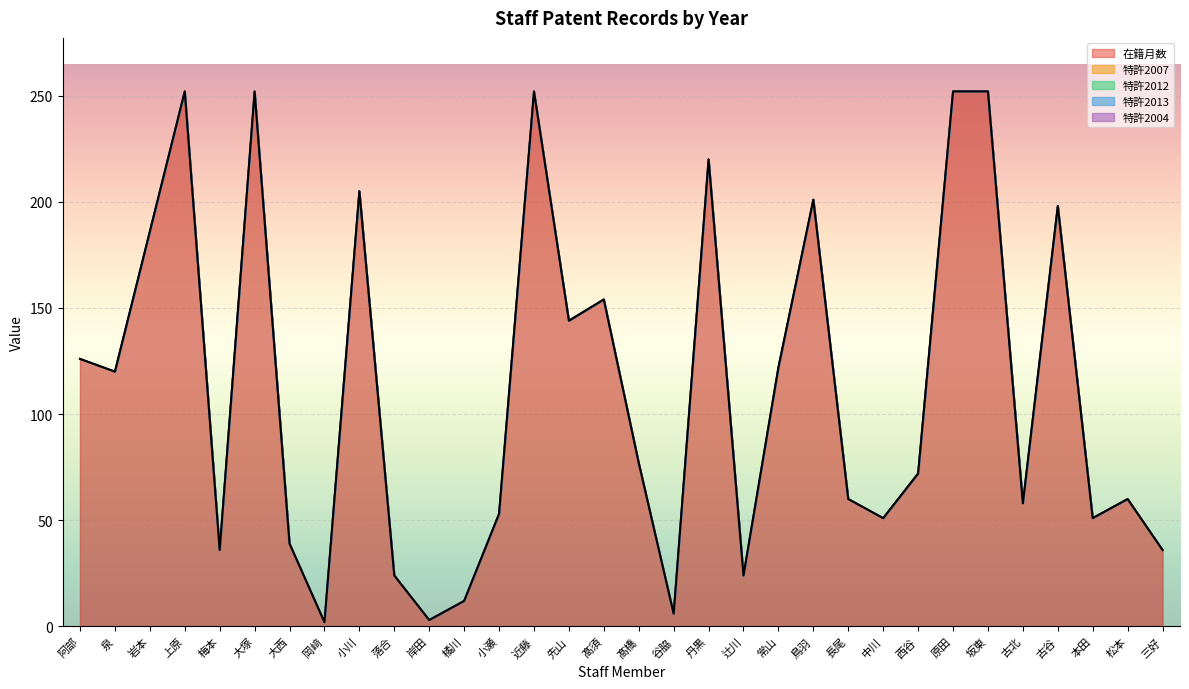

What is the maximum value shown in the chart?

252